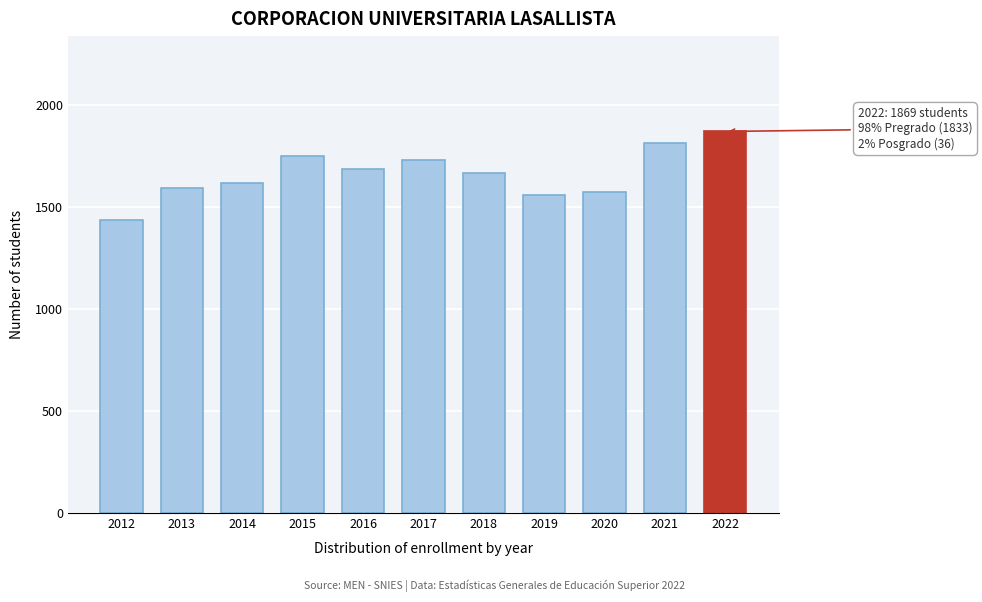

Reading left to right, what are all the values shown in this chart?

2012=1433	2013=1593	2014=1618	2015=1749	2016=1686	2017=1731	2018=1668	2019=1559	2020=1574	2021=1814	2022=1869